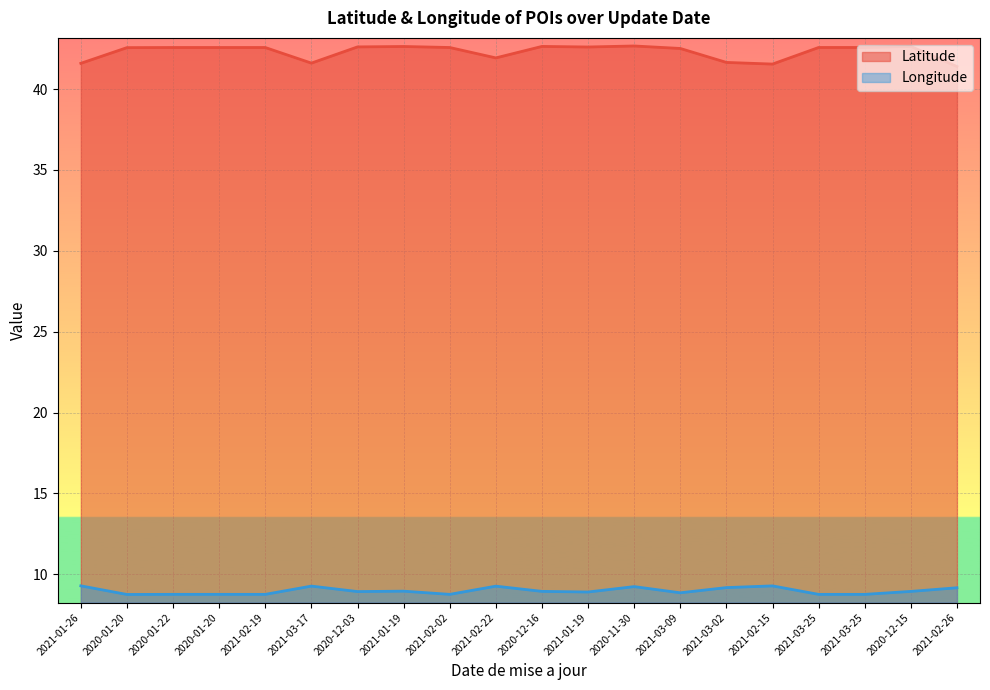

What is the value of the Longitude point at the 10th from the left?

9.3